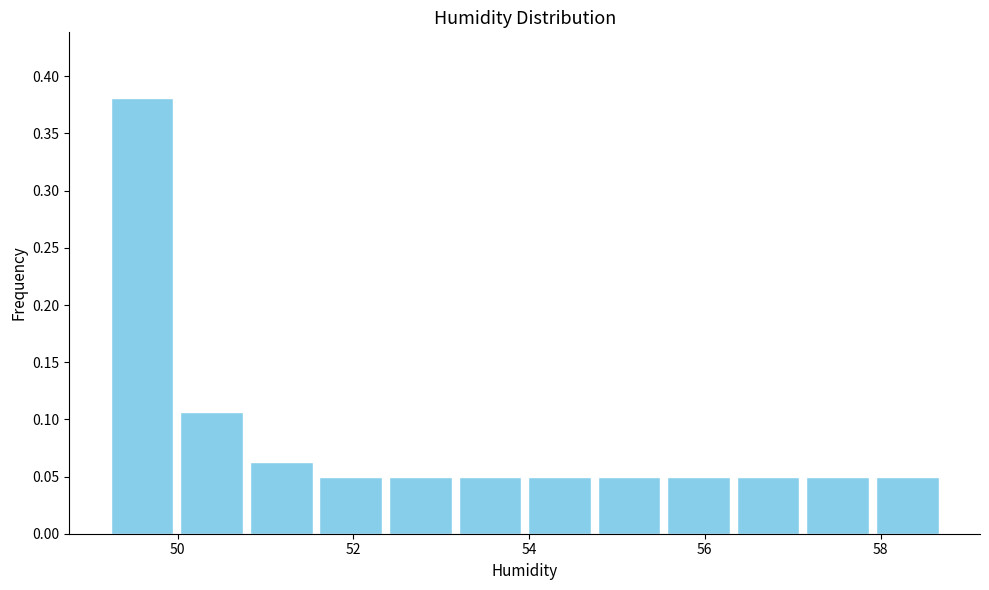

Read against the x-axis, roughly where is the centre of the tallest bar?

49.6